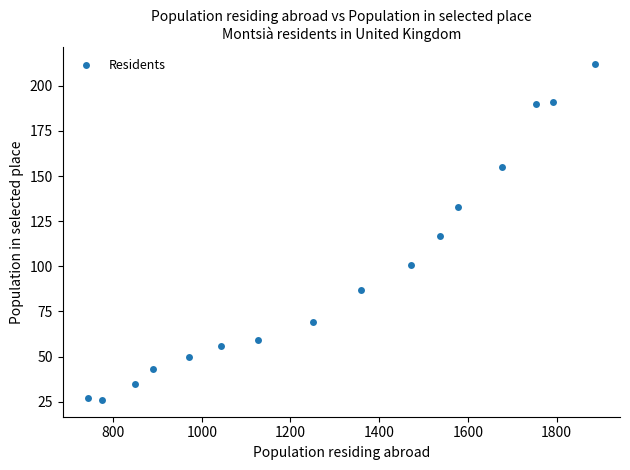

What is the range of Y values (max minus min)?

186